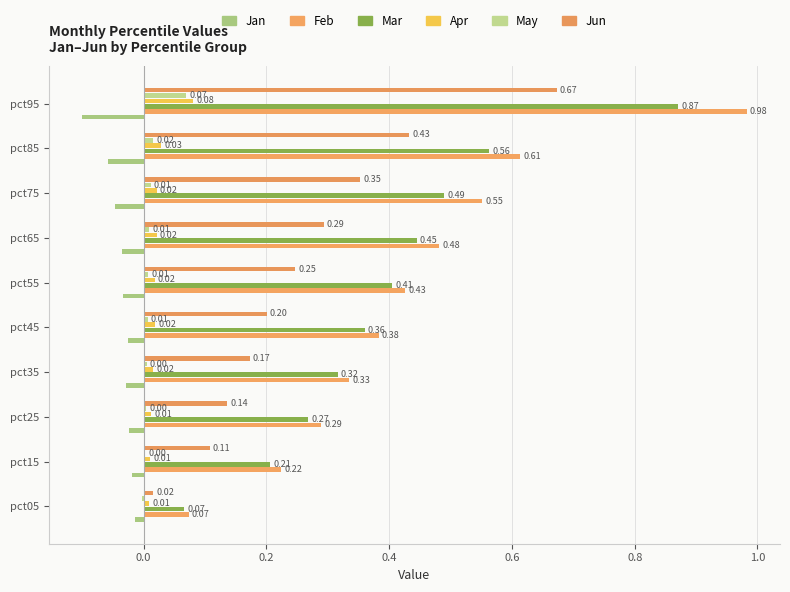

At which label is Jan closest to 0?

pct05